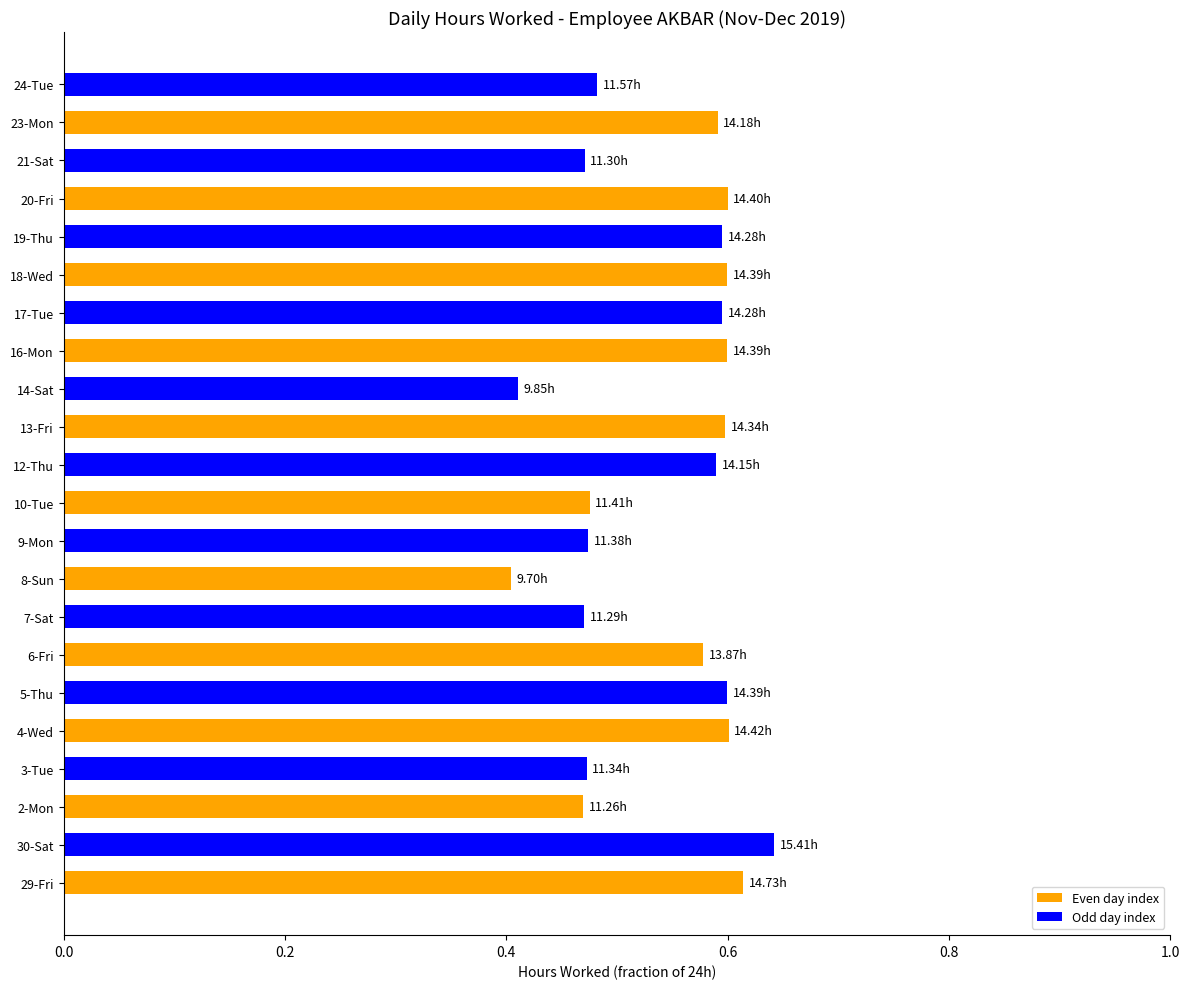

What is the sum of the values at 30-Sat and 29-Fri?

1.3